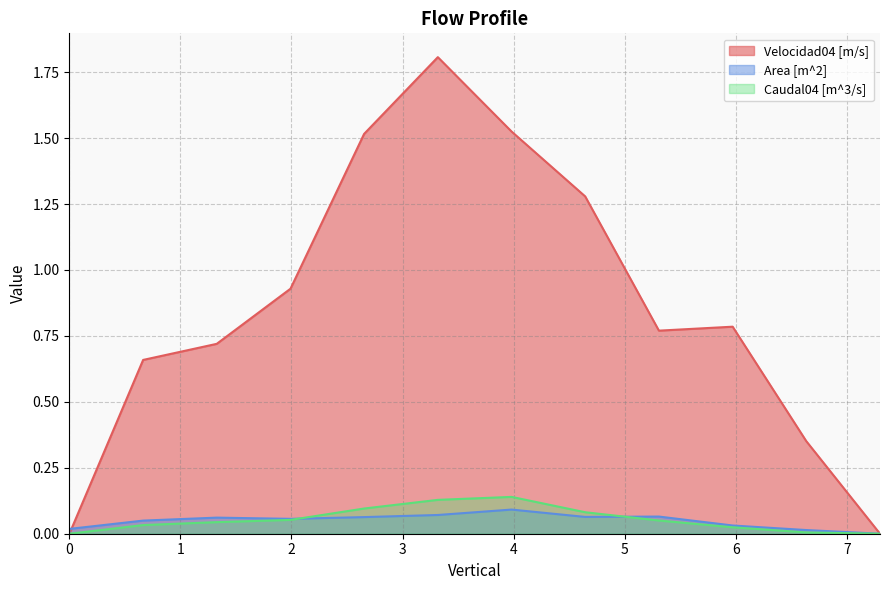

What is the value of the Velocidad04 [m/s] point at the 10th from the left?

0.8